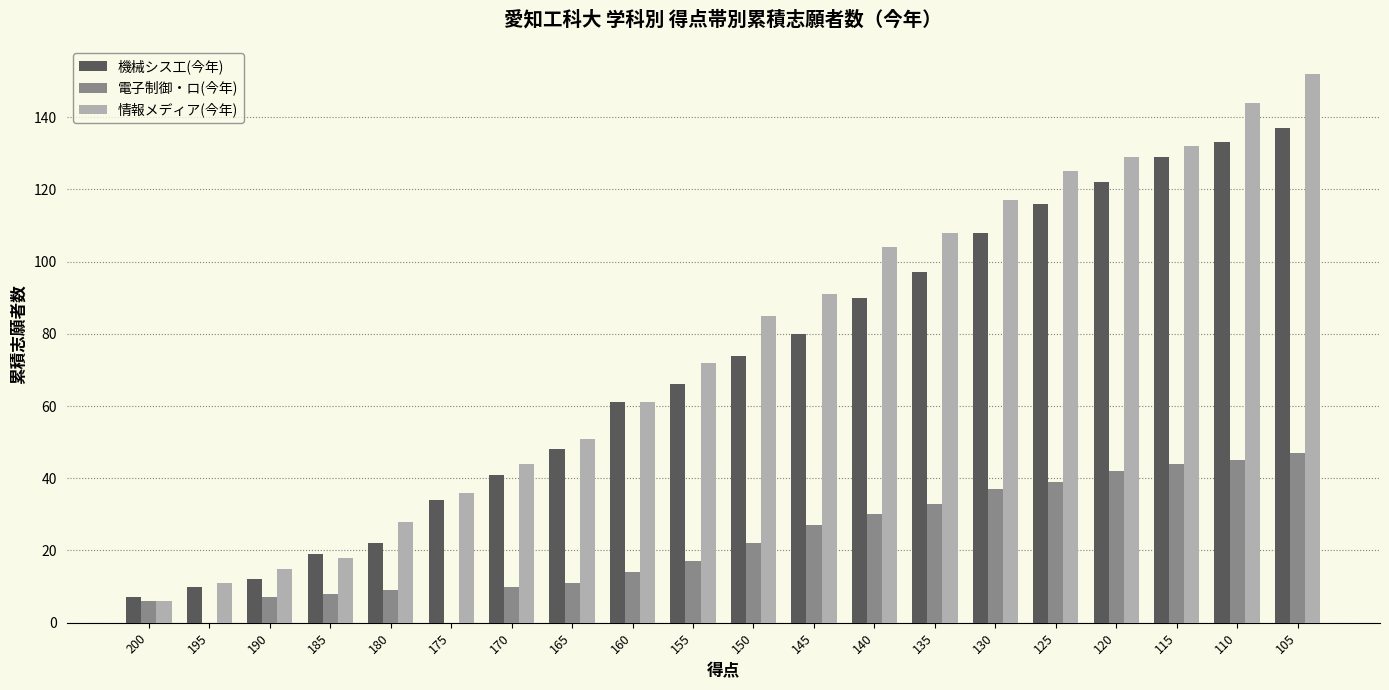

What are all the series names shown in the legend?

機械シス工(今年), 電子制御・ロ(今年), 情報メディア(今年)